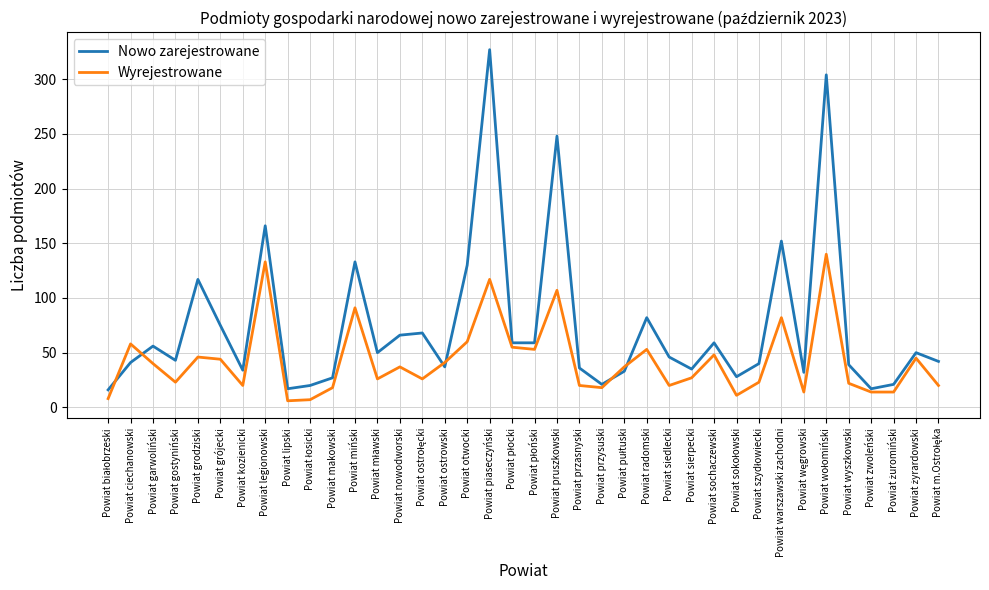

Rank the series by their maximum value, from lowest to highest.

Wyrejestrowane, Nowo zarejestrowane